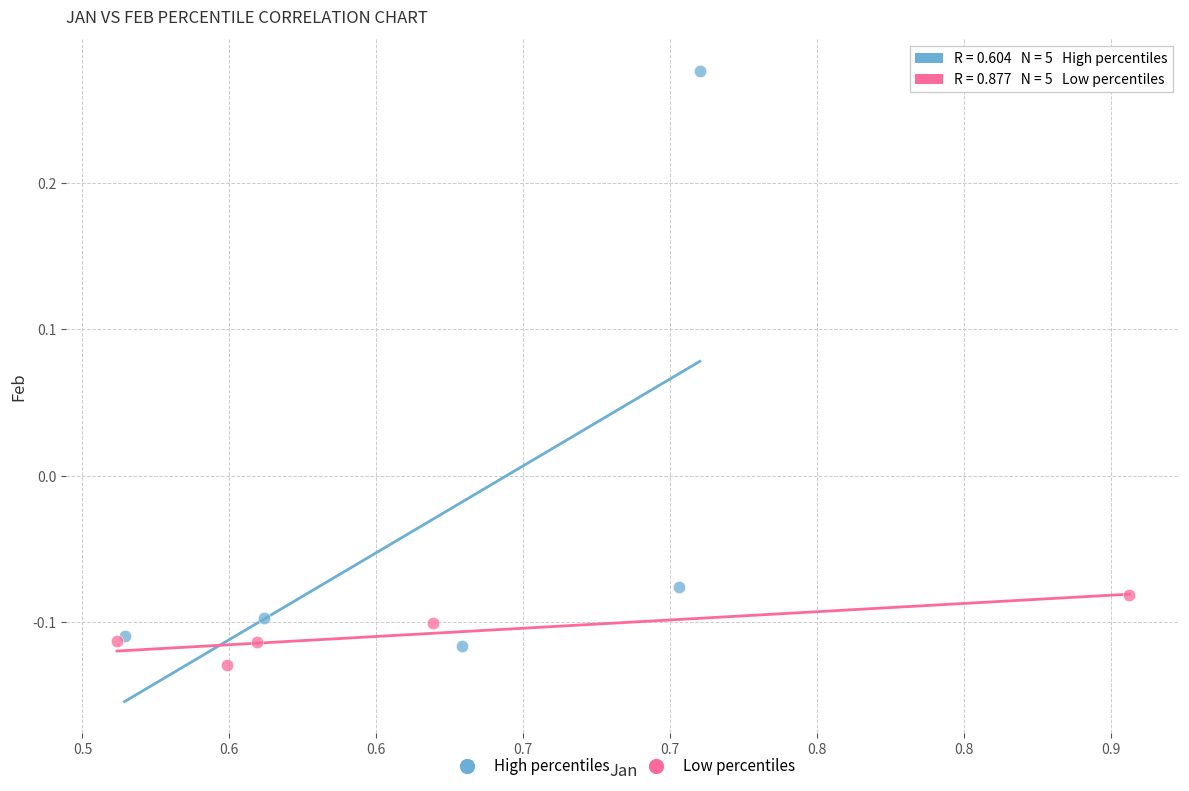

Which series reaches the maximum Y coordinate?

High percentiles